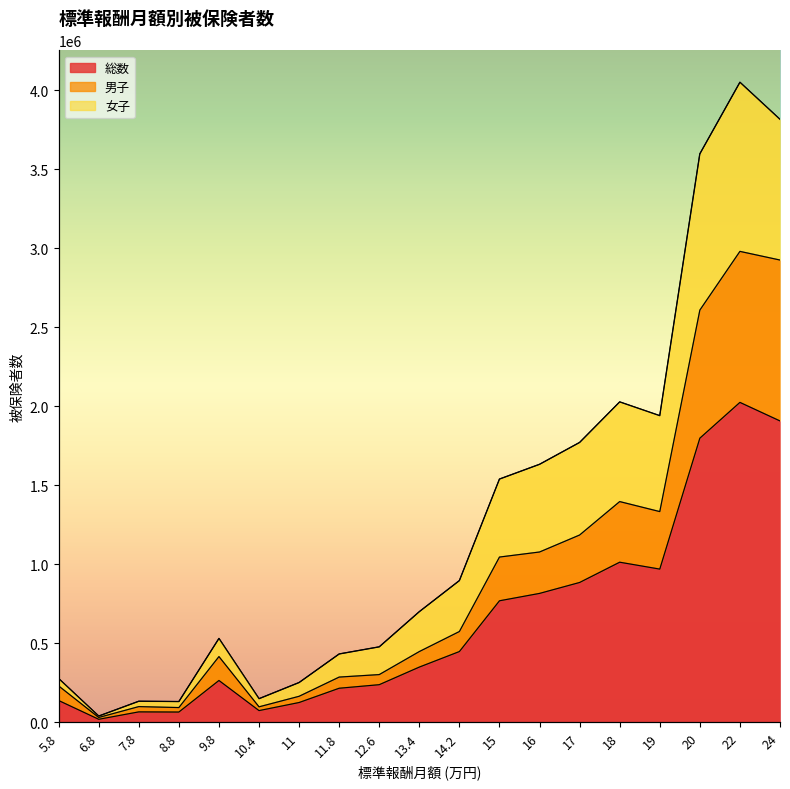

The 男子 series shows 303003 at 12.6. True or false?

True